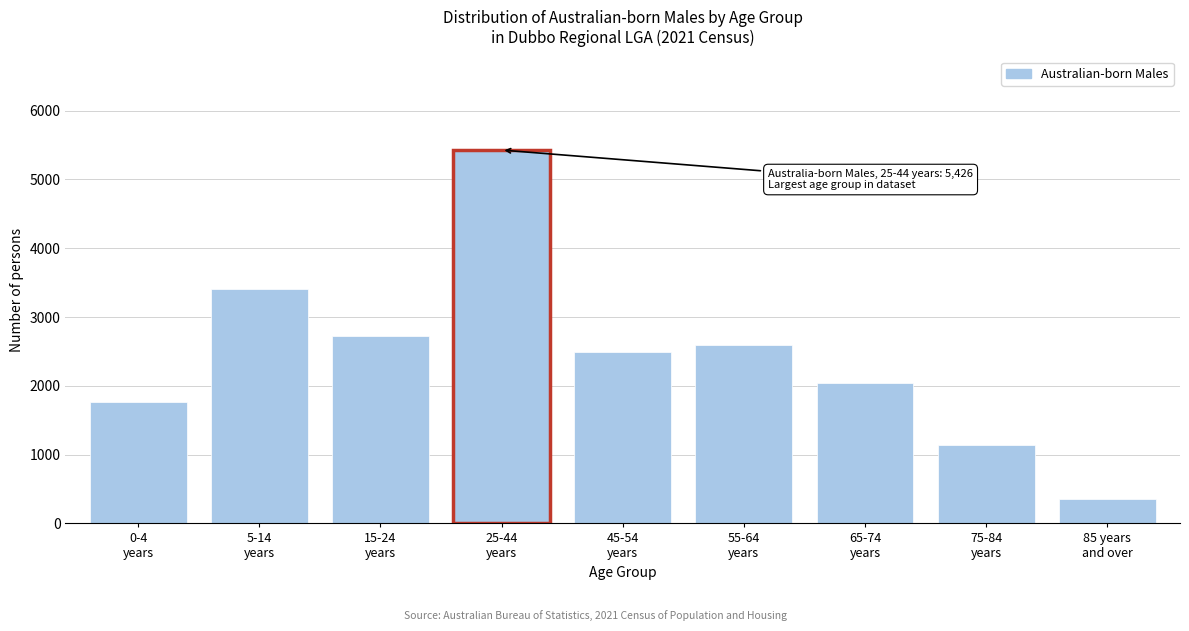

Reading left to right, transcribe all the data shown in this chart.

1765	3401	2723	5426	2493	2594	2046	1135	355